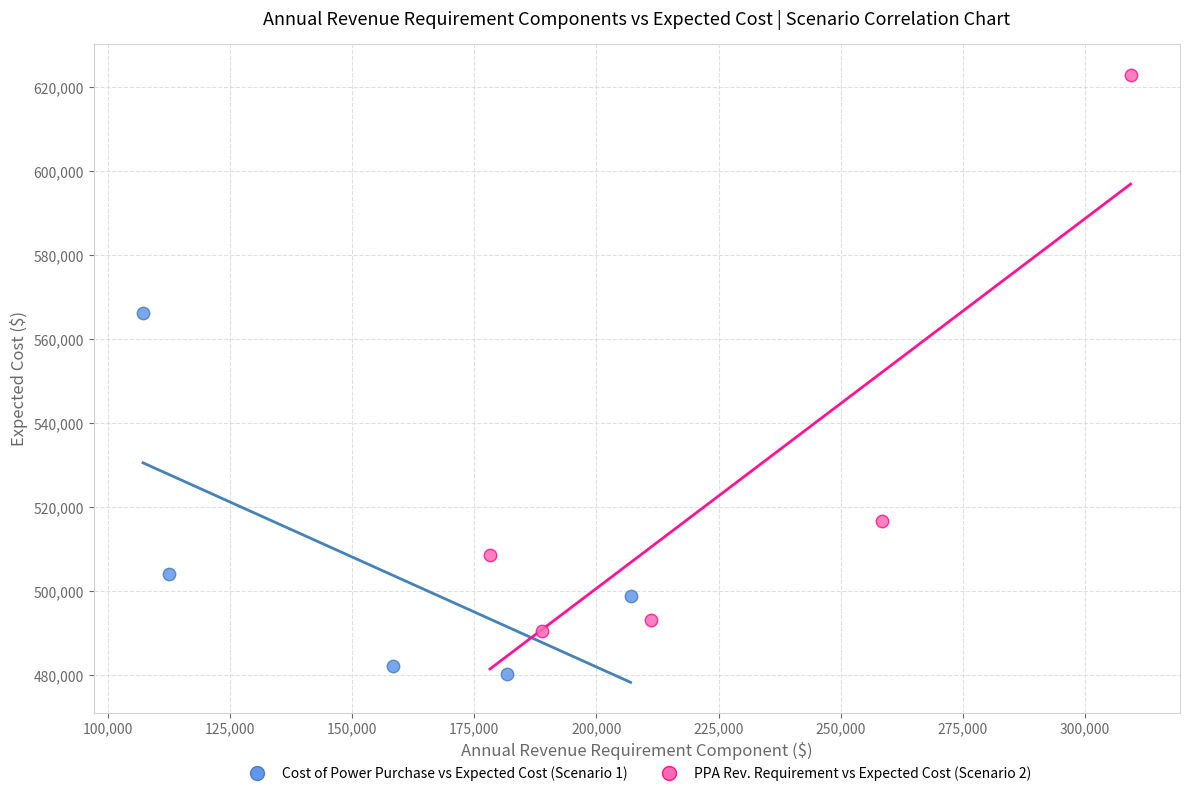

Which series reaches the minimum Y coordinate?

Cost of Power Purchase vs Expected Cost (Scenario 1)